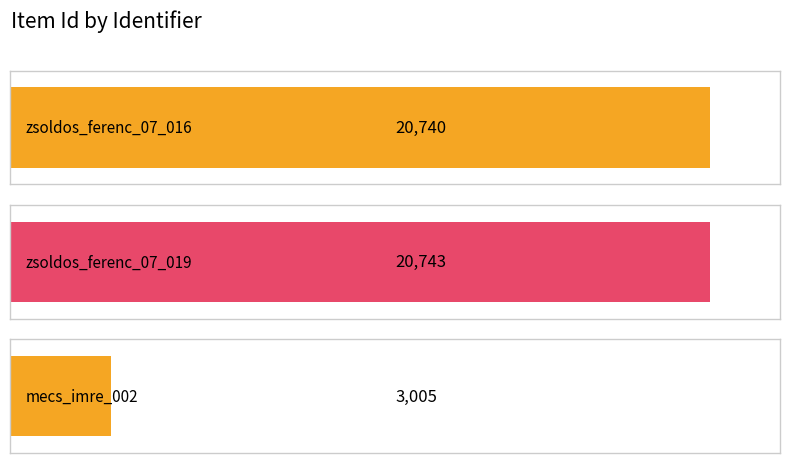

What is the ratio of the value at zsoldos_ferenc_07_019 to the value at mecs_imre_002?

6.9